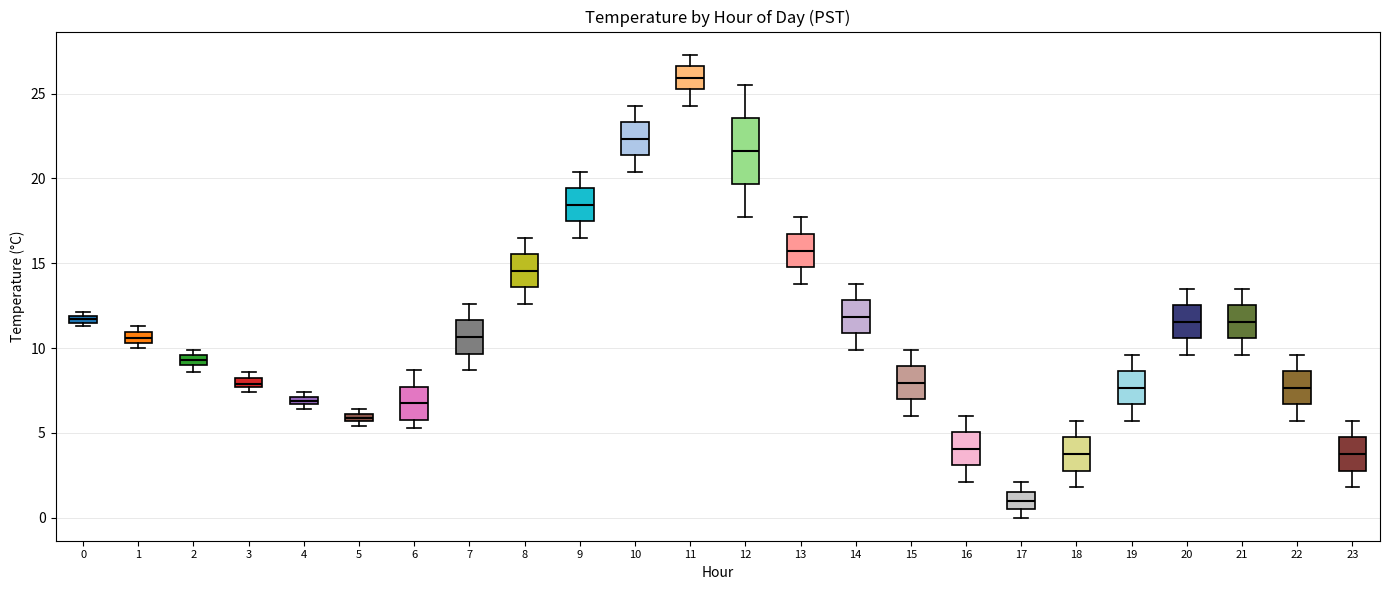

Which box is the tallest, from its lower edge to its upper edge?

12